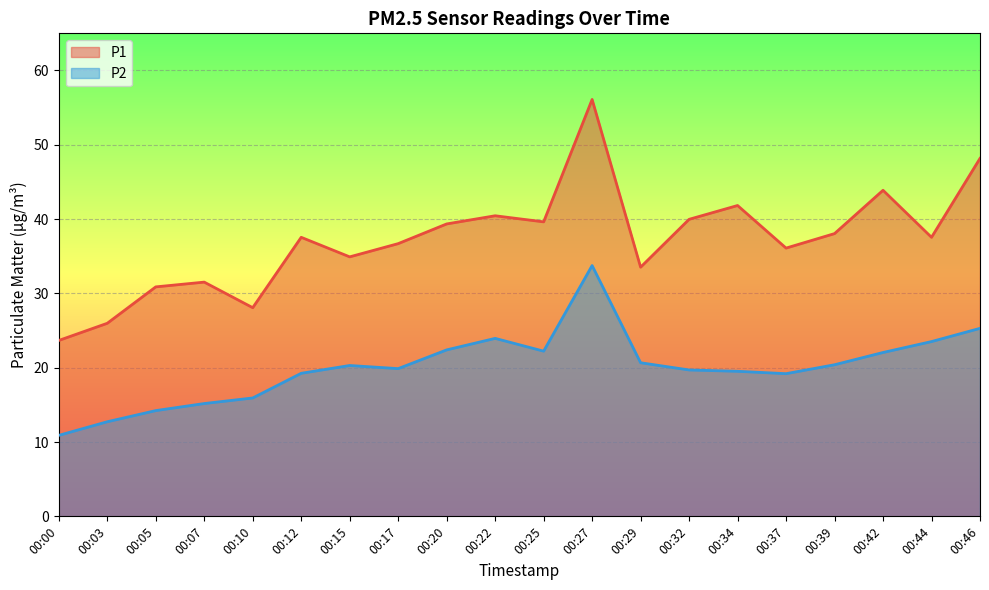

Reading left to right, transcribe all the data shown in this chart.

P1: 00:00=23.7	00:03=26.0	00:05=30.9	00:07=31.5	00:10=28.1	00:12=37.5	00:15=34.9	00:17=36.7	00:20=39.4	00:22=40.5	00:25=39.6	00:27=56.1	00:29=33.5	00:32=40.0	00:34=41.8	00:37=36.1	00:39=38.0	00:42=43.9	00:44=37.5	00:46=48.2
P2: 00:00=10.9	00:03=12.7	00:05=14.2	00:07=15.2	00:10=15.9	00:12=19.2	00:15=20.3	00:17=19.9	00:20=22.4	00:22=23.9	00:25=22.2	00:27=33.8	00:29=20.7	00:32=19.7	00:34=19.5	00:37=19.2	00:39=20.4	00:42=22.1	00:44=23.5	00:46=25.3